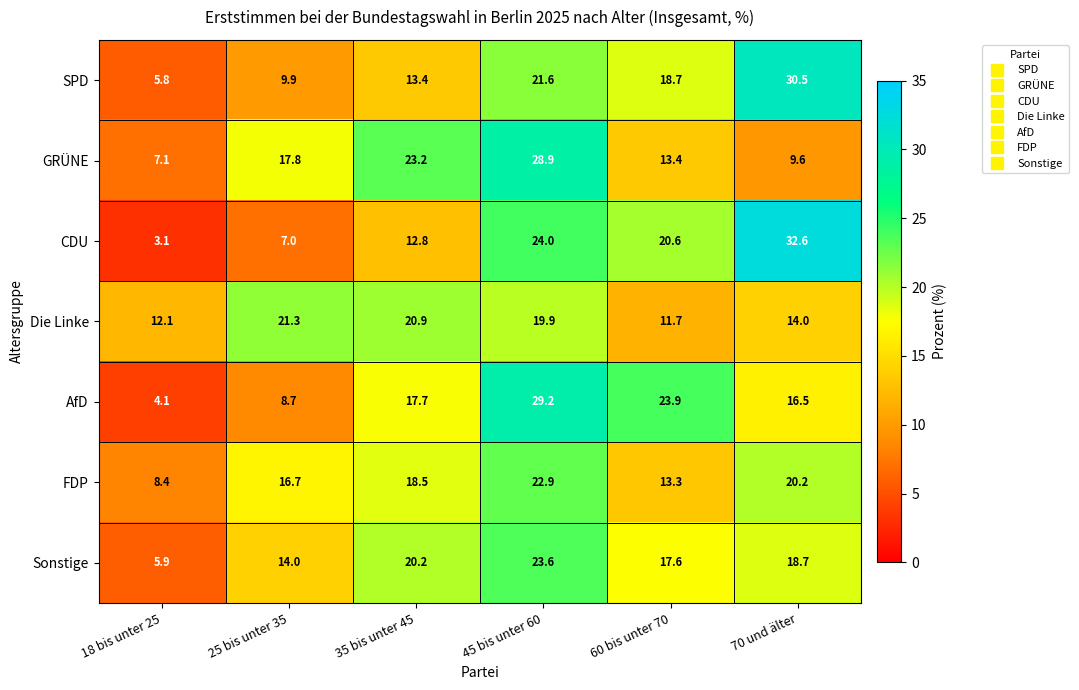

What is the total value across all series at 18 bis unter 25?

46.5